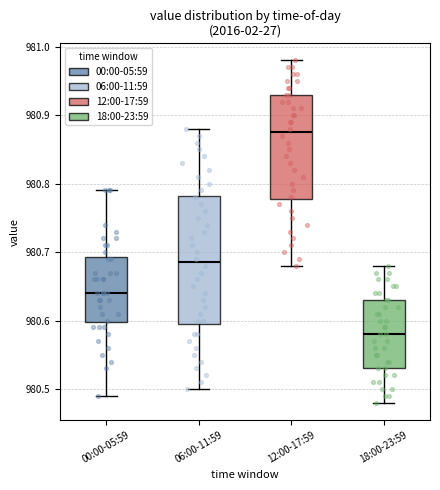

Reading left to right, read every box against the y-axis: the position of its median line, the range the box covers, and the ends of its whiskers. The values are not printed on the chart, so give them approximately, as read against the axis.

00:00-05:59: median 980.64, box 980.60 to 980.69, whiskers 980.49 to 980.79
06:00-11:59: median 980.69, box 980.60 to 980.78, whiskers 980.50 to 980.88
12:00-17:59: median 980.88, box 980.78 to 980.93, whiskers 980.68 to 980.98
18:00-23:59: median 980.58, box 980.53 to 980.63, whiskers 980.48 to 980.68